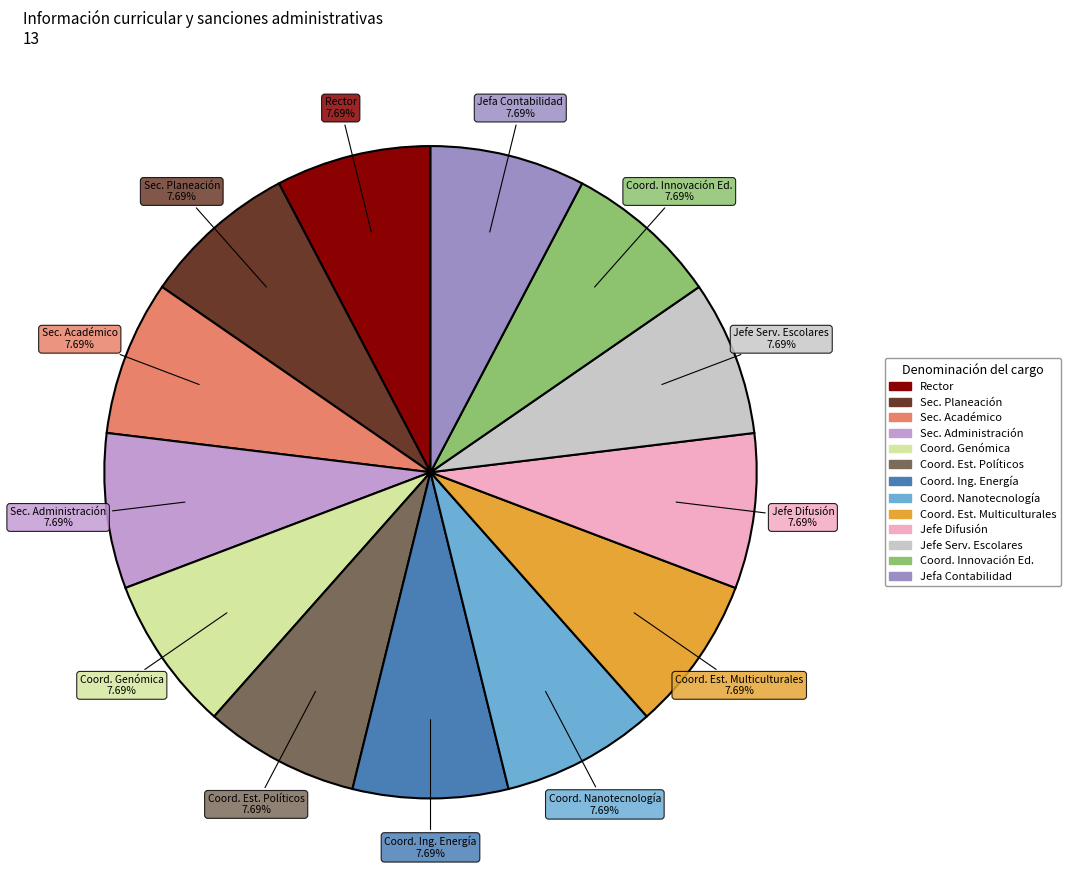

Does Coord. Innovación Ed. represent more than half of the total?

No